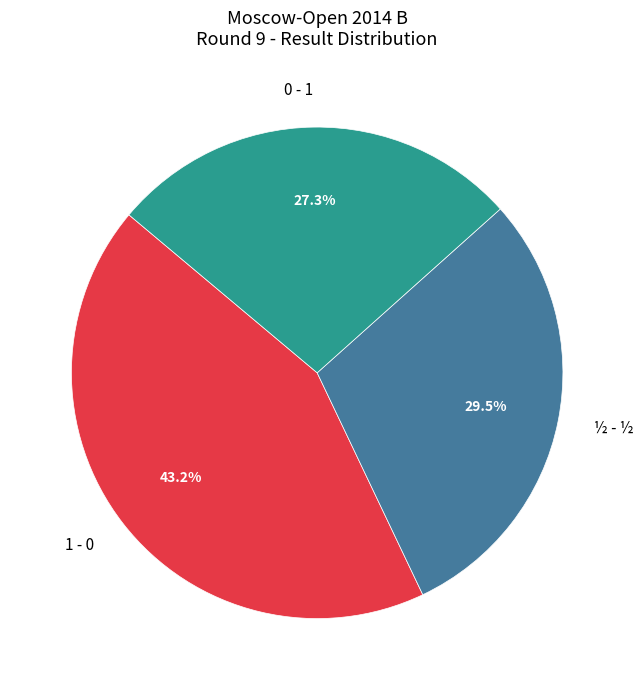

What percentage do 0 - 1 and ½ - ½ together represent?

56.8%